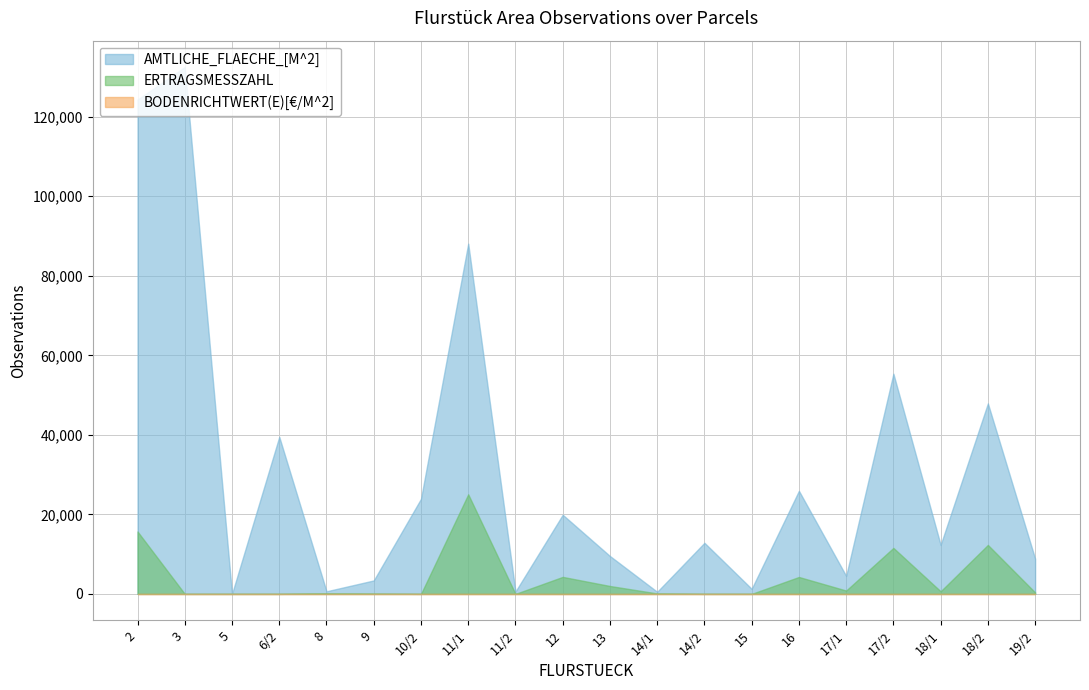

True or false: ERTRAGSMESSZAHL and AMTLICHE_FLAECHE_[M^2] intersect in this chart.

False